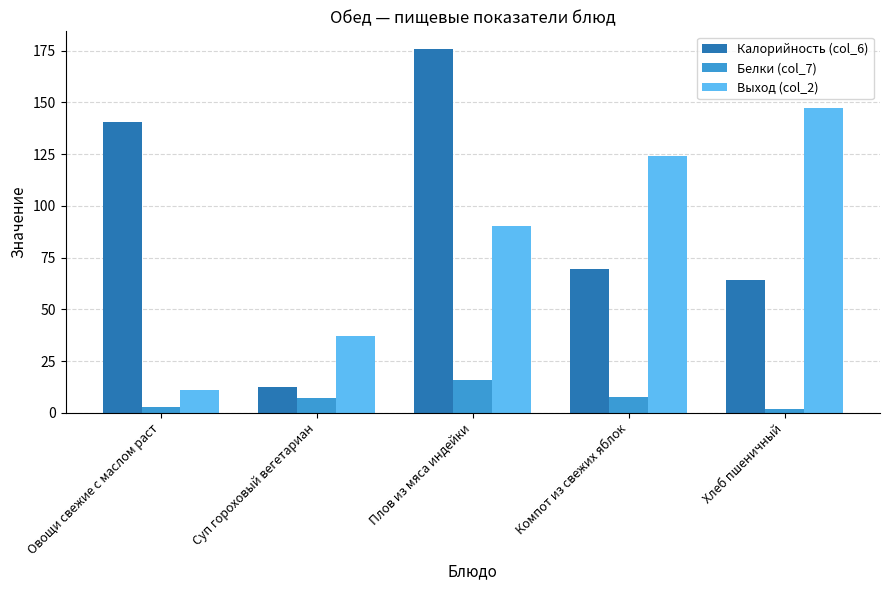

Are the bars horizontal?

No